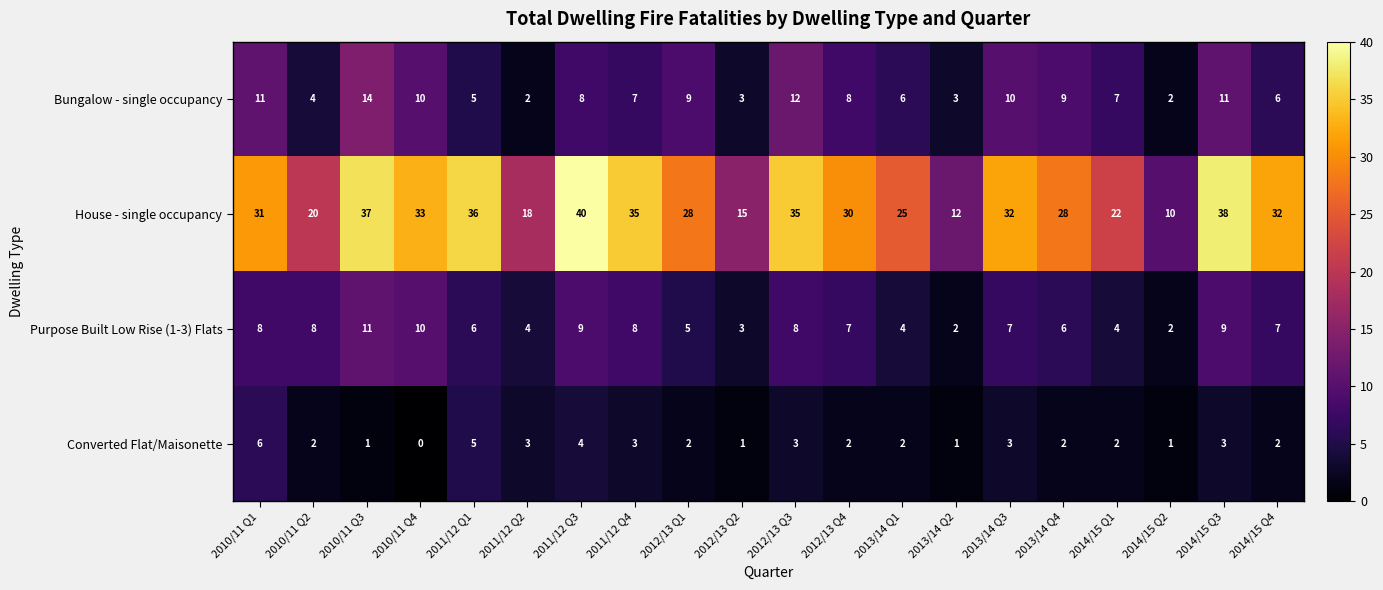

What is the difference between the second highest and minimum values in the House - single occupancy series?

28